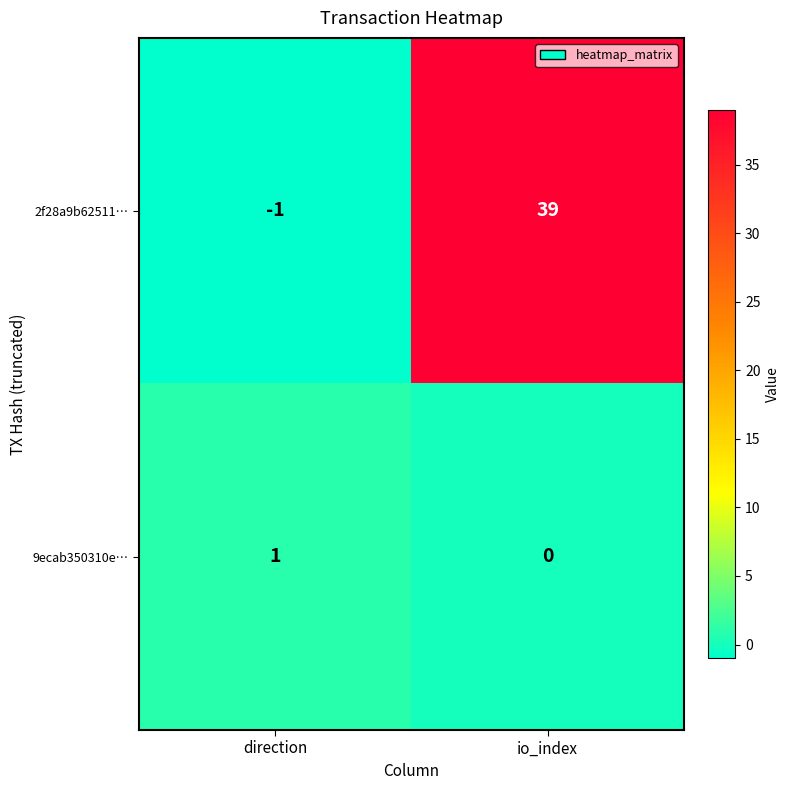

Which category has the highest value across all series?

io_index